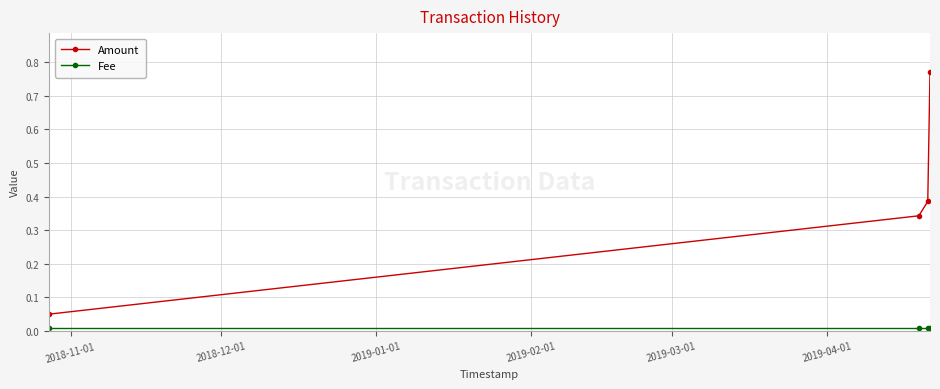

What is the sum of all Amount values?

1.5